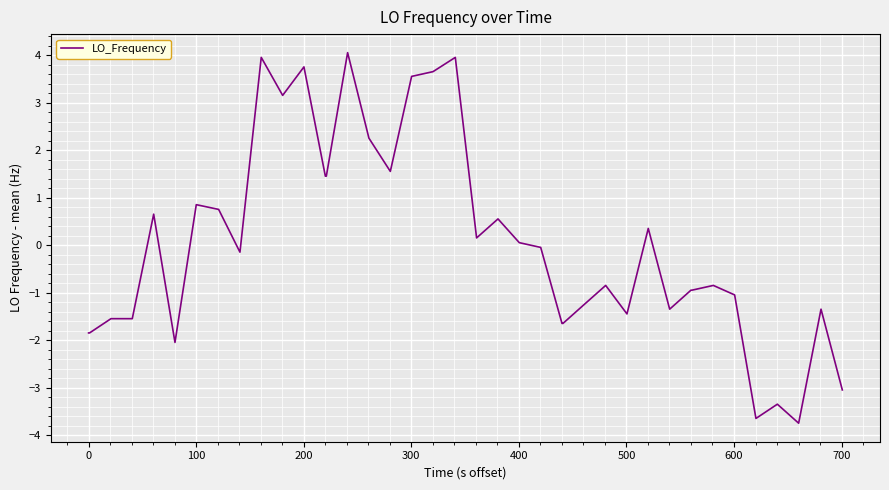

What is the difference between the maximum and minimum values?

7.8